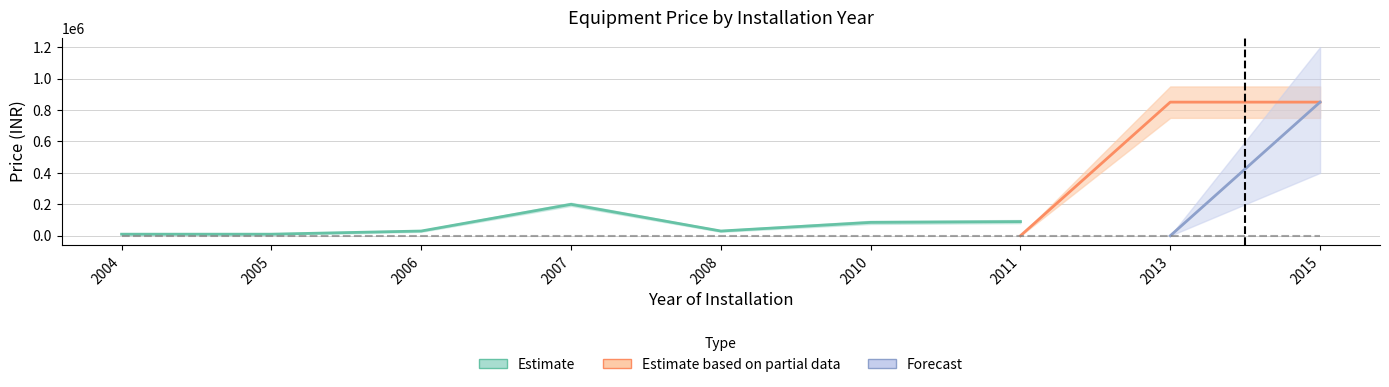

Which label corresponds to the smallest value in the chart?

2004